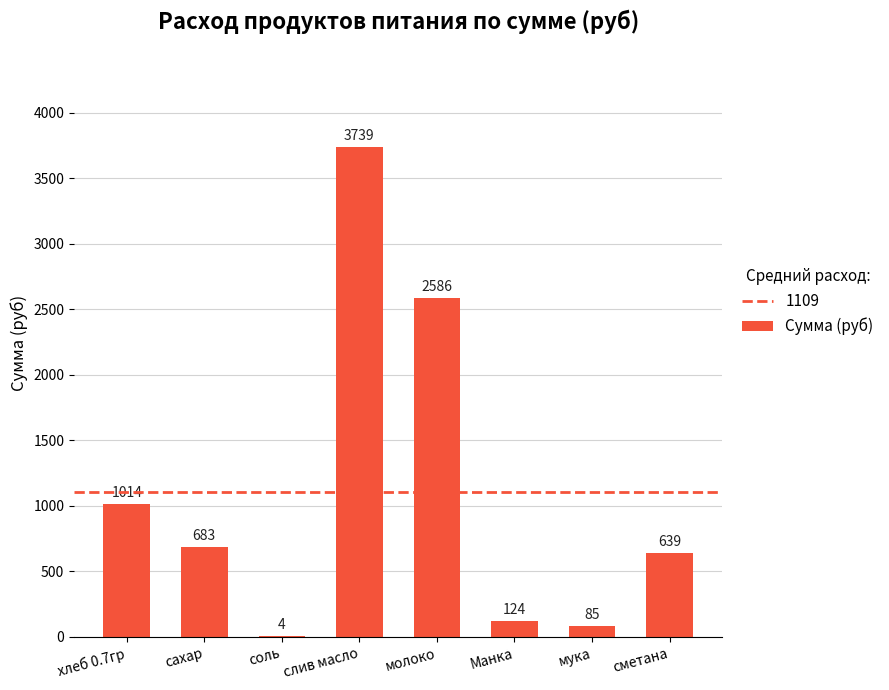

The value at молоко is 2586.2. True or false?

True